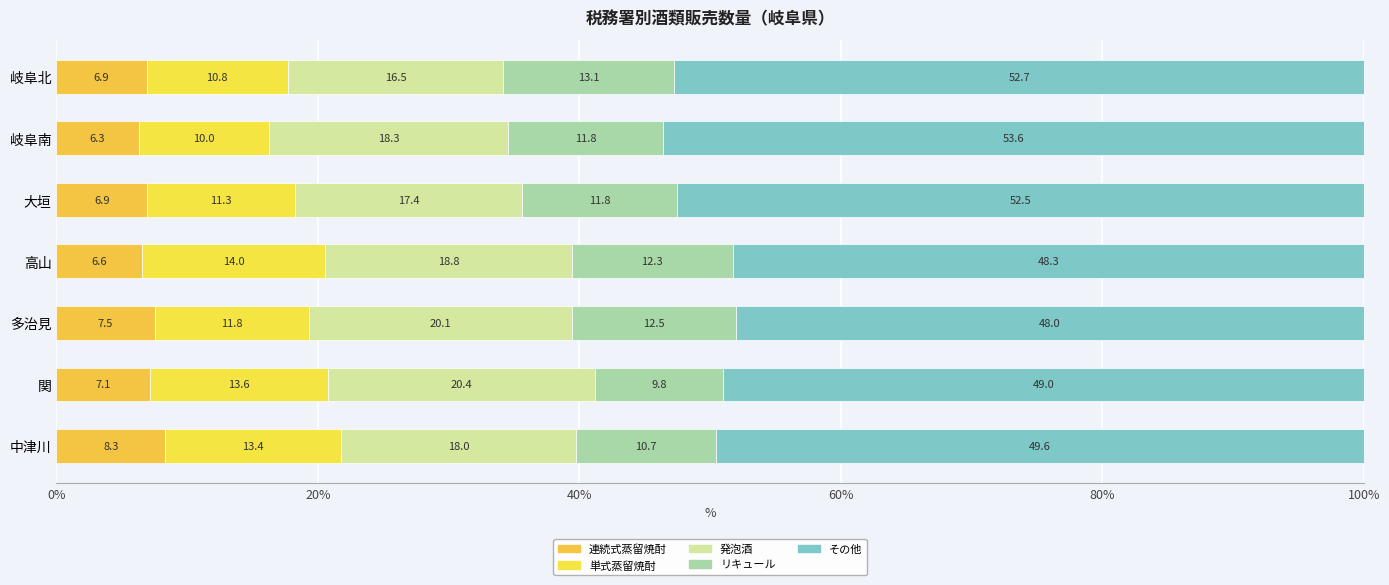

Count the number of categories in the chart.

7